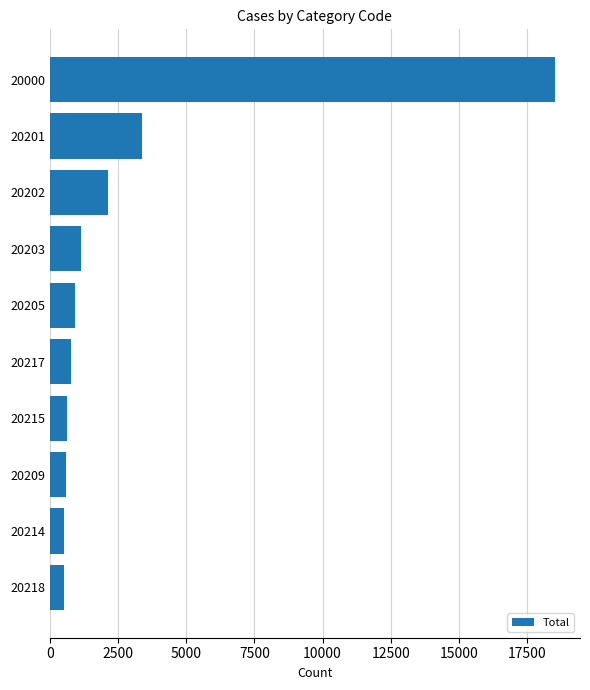

True or false: the data shows 25857 at 20000.

False